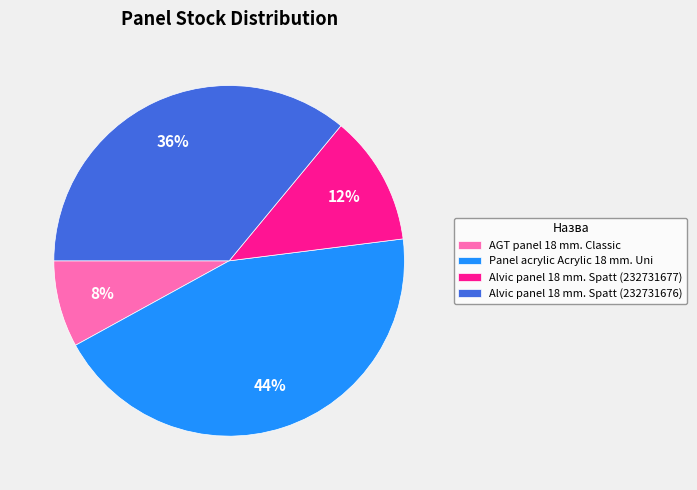

Rank the categories by value from highest to lowest.

Panel acrylic Acrylic 18 mm. Uni, Alvic panel 18 mm. Spatt (232731676), Alvic panel 18 mm. Spatt (232731677), AGT panel 18 mm. Classic